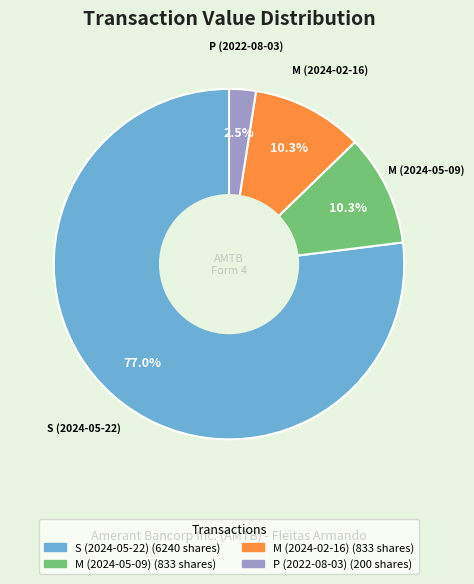

Is P (2022-08-03) the majority of the pie?

No